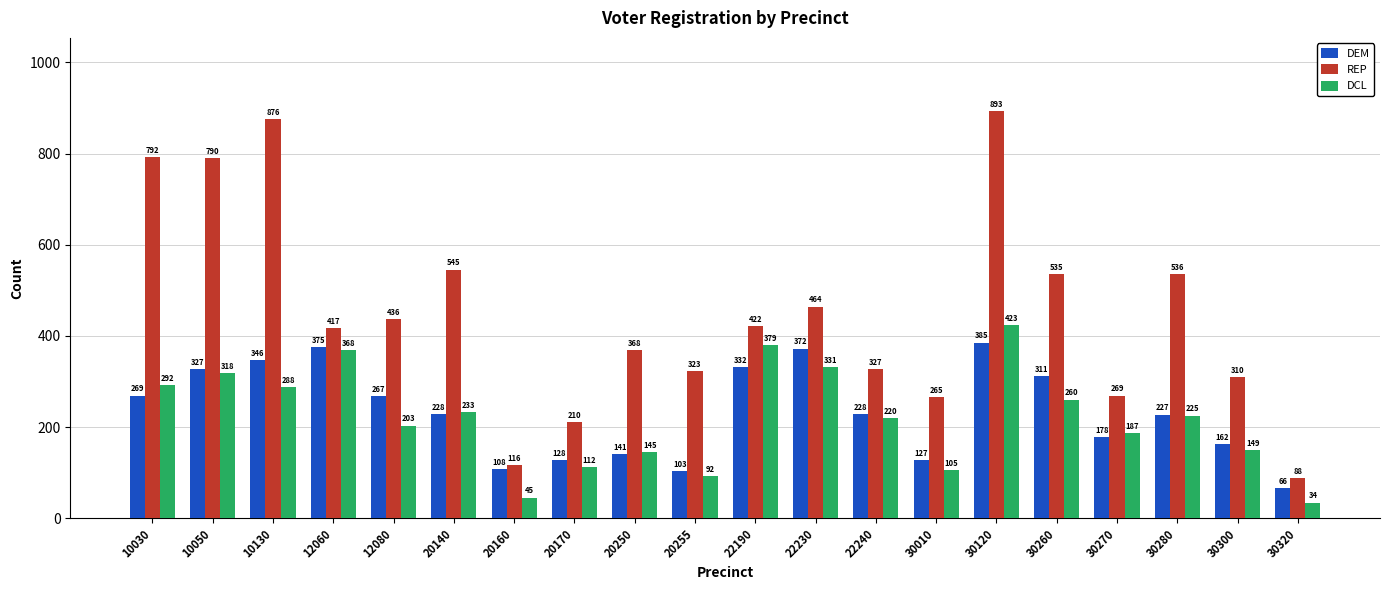

What is the value of the DCL bar at the 10th from the left?

92